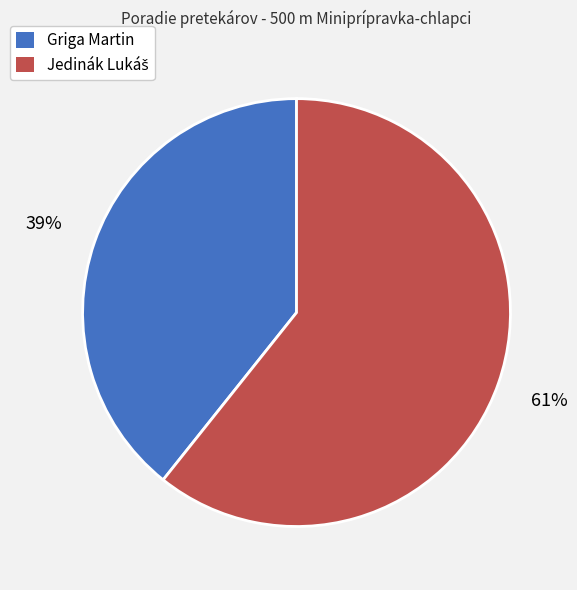

Does any single category account for the majority?

Yes